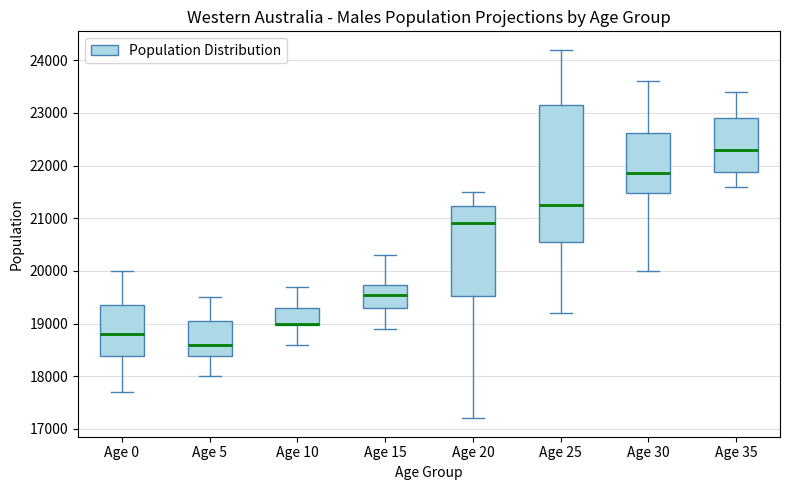

Reading left to right, read every box against the y-axis: the position of its median line, the range the box covers, and the ends of its whiskers. The values are not printed on the chart, so give them approximately, as read against the axis.

Age 0: median 18800, box 18400 to 19400, whiskers 17700 to 20000
Age 5: median 18600, box 18400 to 19100, whiskers 18000 to 19500
Age 10: median 19000 (drawn on the box's lower edge), box 19000 to 19300, whiskers 18600 to 19700
Age 15: median 19600, box 19300 to 19700, whiskers 18900 to 20300
Age 20: median 20900, box 19500 to 21200, whiskers 17200 to 21500
Age 25: median 21300, box 20600 to 23200, whiskers 19200 to 24200
Age 30: median 21900, box 21500 to 22600, whiskers 20000 to 23600
Age 35: median 22300, box 21900 to 22900, whiskers 21600 to 23400